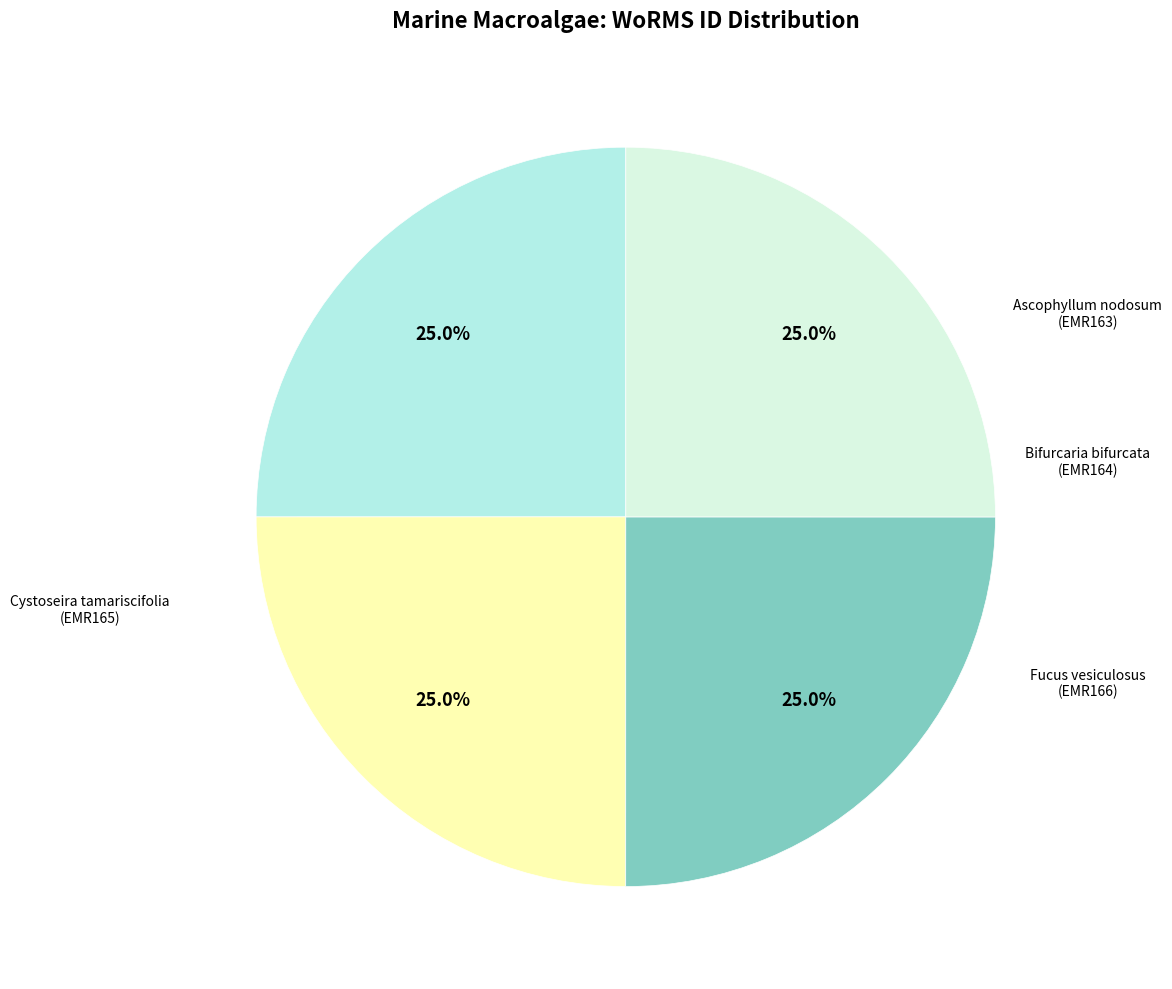

What is the smallest slice in the pie chart?

Bifurcaria bifurcata
(EMR164)